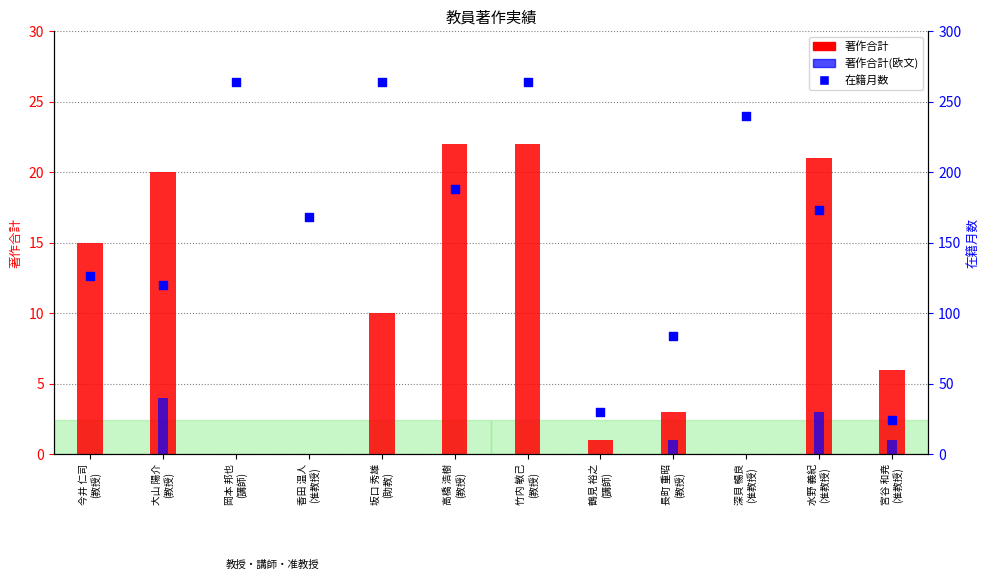

At how many categories does at least one series exceed 256?

3